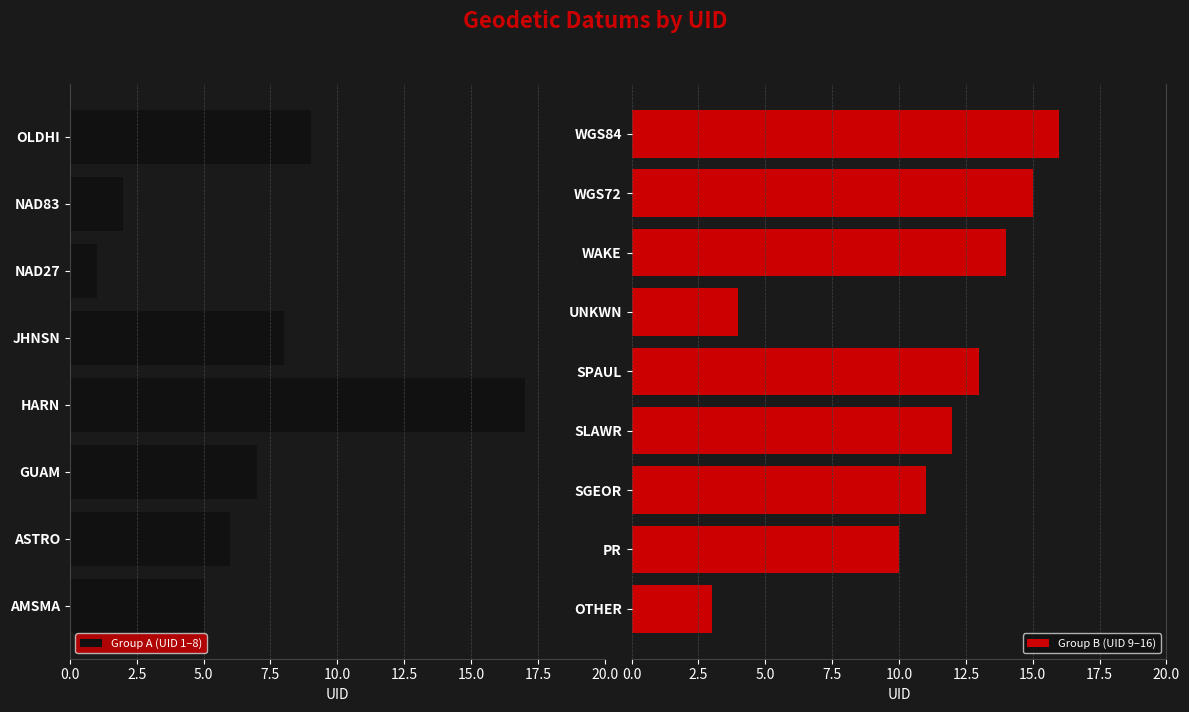

What is the sum of the values at UNKWN and SPAUL?

17